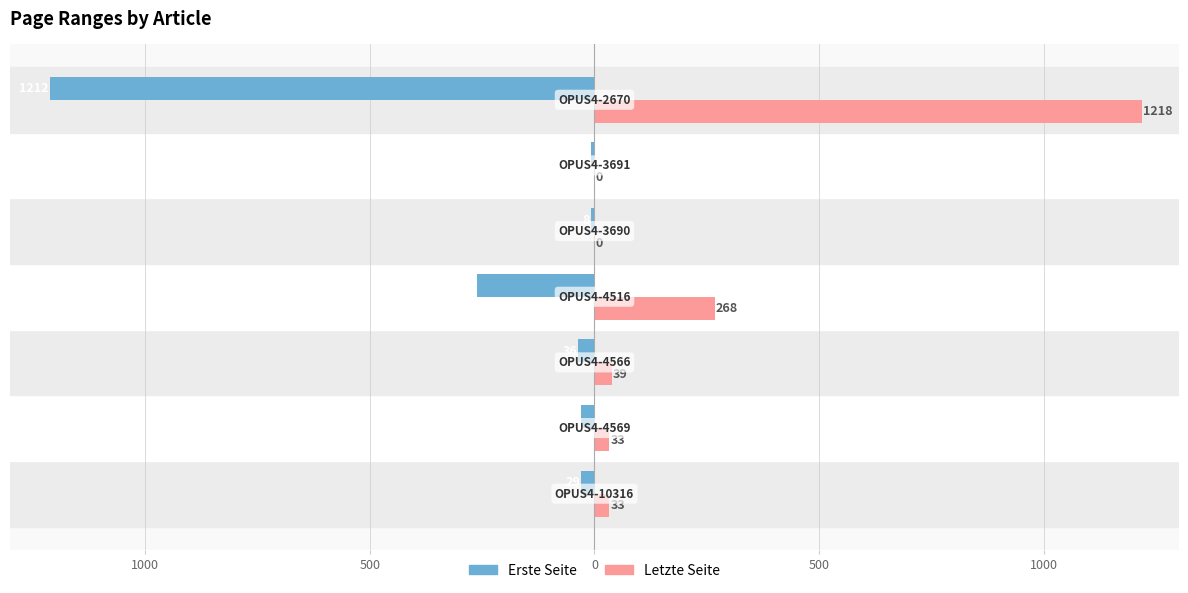

What are all the series names shown in the legend?

Erste Seite, Letzte Seite